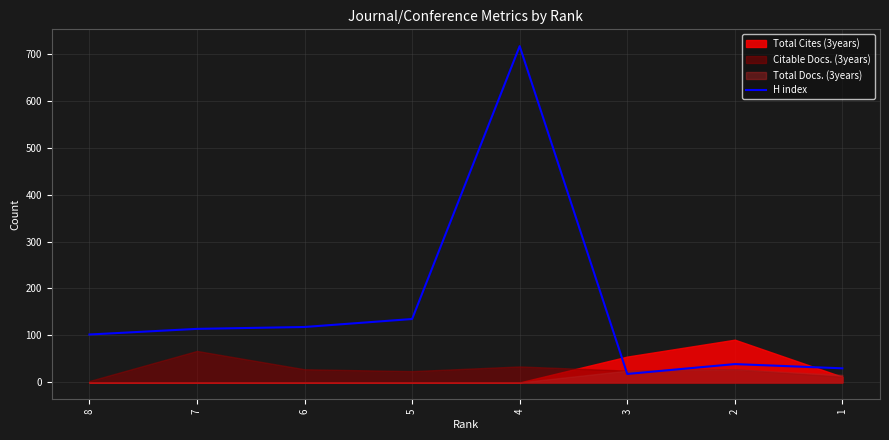

What is the difference between the values at 5 and 4?

581